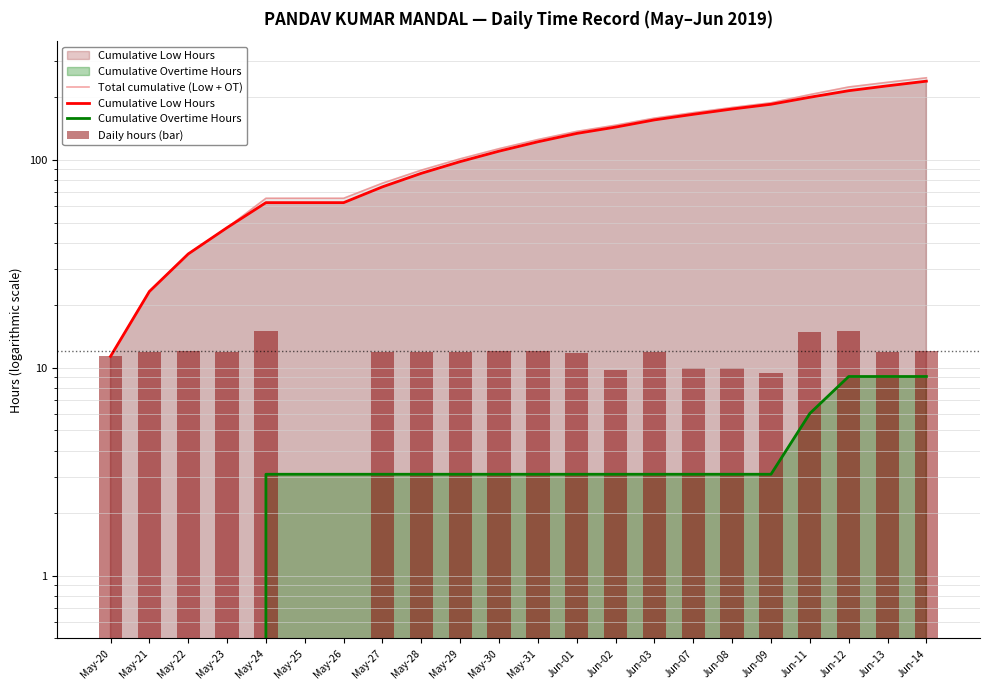

Which series has the widest spread of values?

Total cumulative (Low + OT)